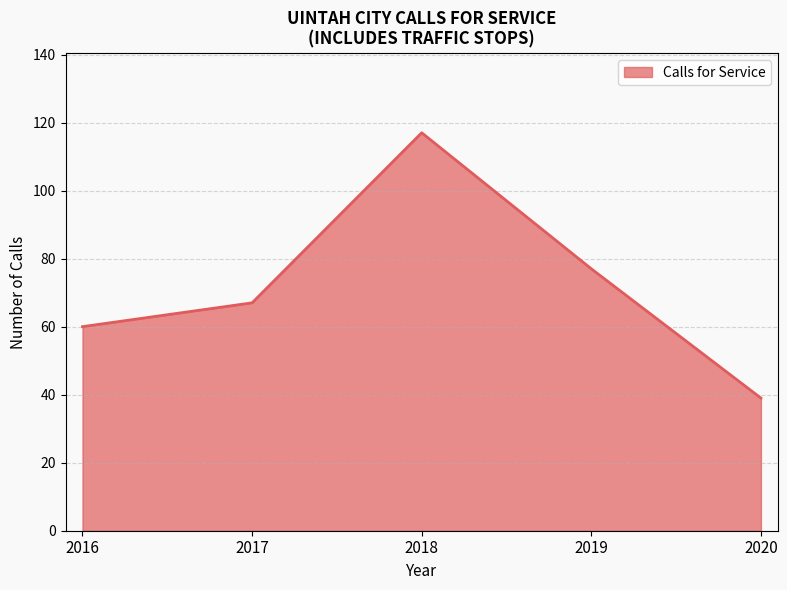

What is the difference between the maximum and minimum values?

78